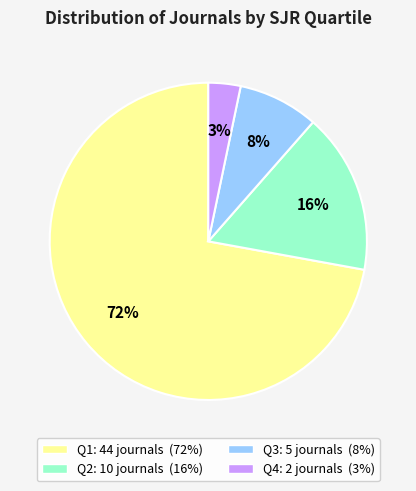

Rank the categories by value from lowest to highest.

Q4, Q3, Q2, Q1